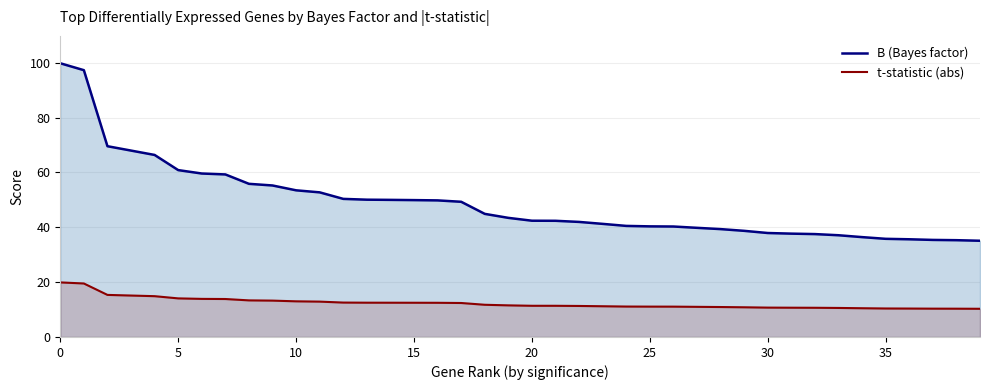

What value does the t-statistic (abs) series have at 34?

10.5